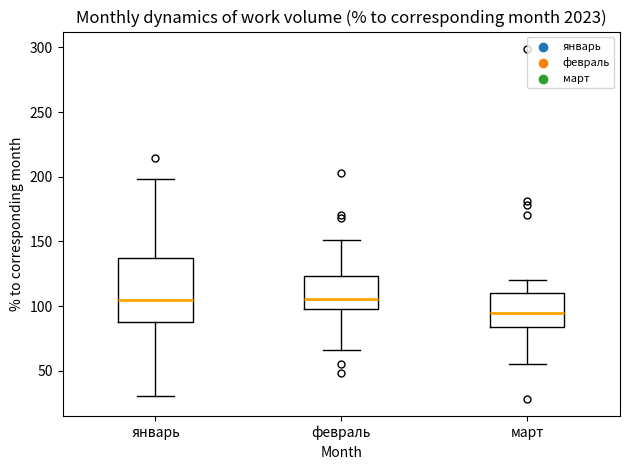

Where is the lower edge of the box for февраль on the y-axis? The values are not printed on the chart, so give them approximately, as read against the axis.

100